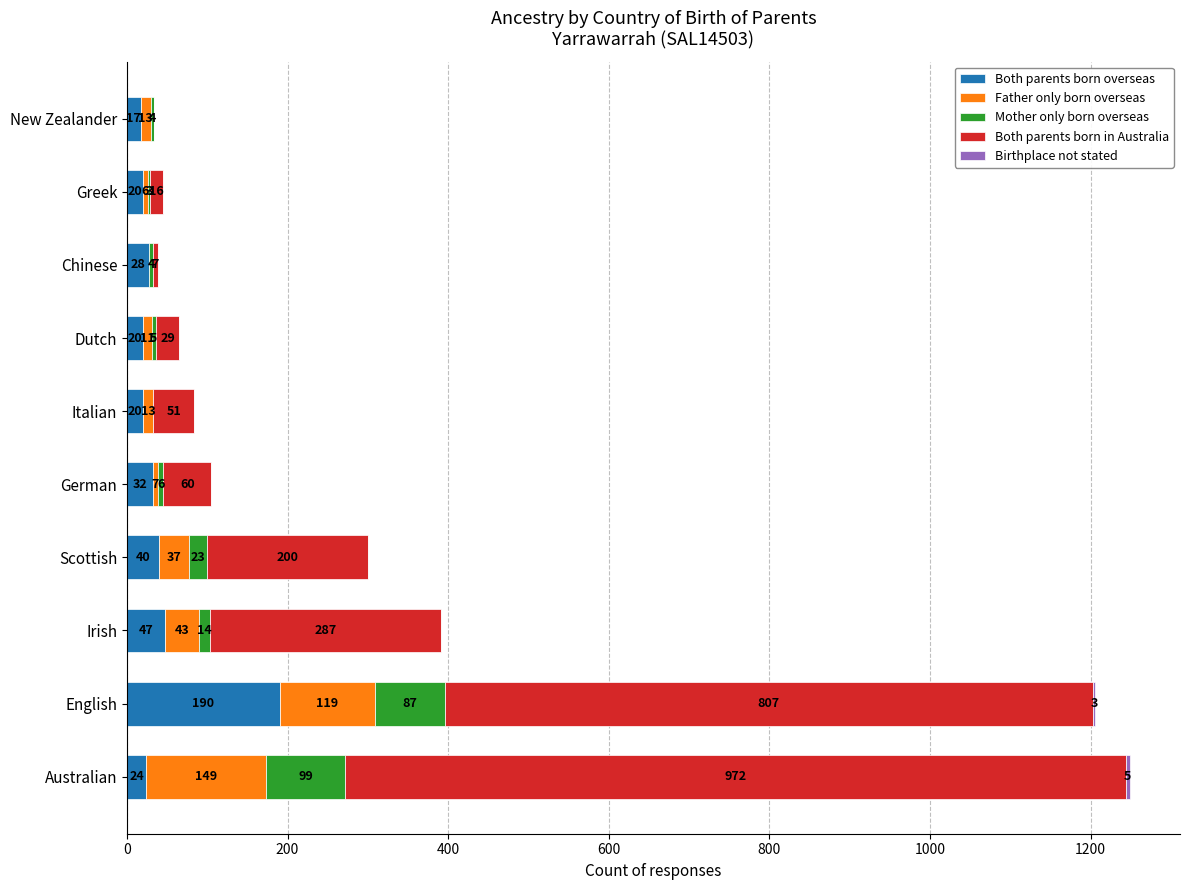

At which label does Both parents born overseas reach its peak?

English